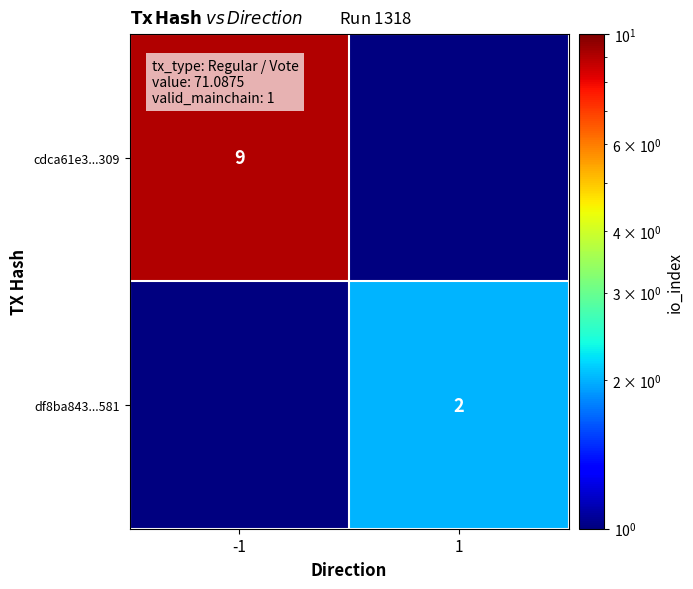

Is it true that df8ba843...581 equals 3 at 1?

False